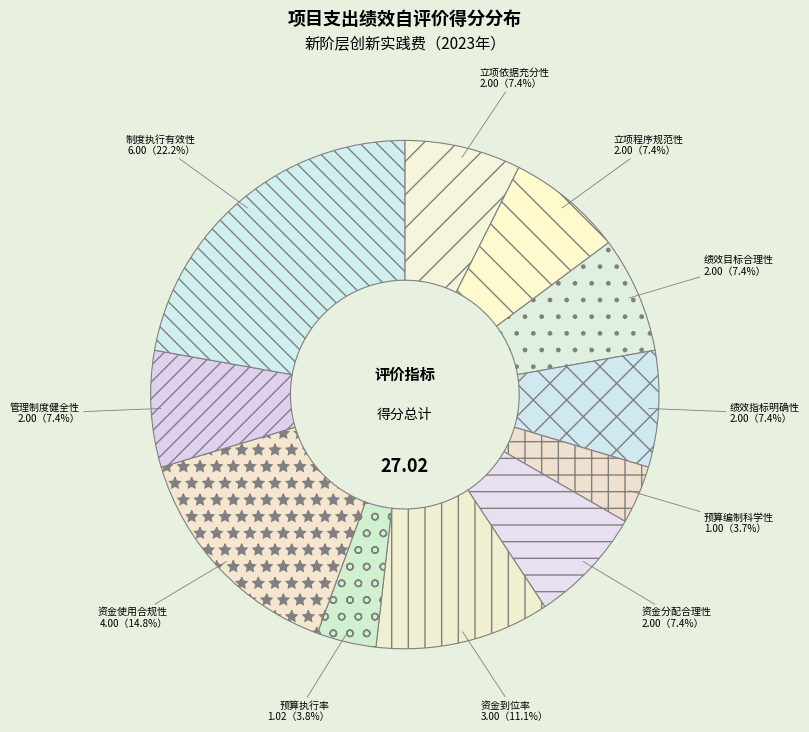

Is the sum of 预算编制科学性 and 资金分配合理性 greater than half?

No